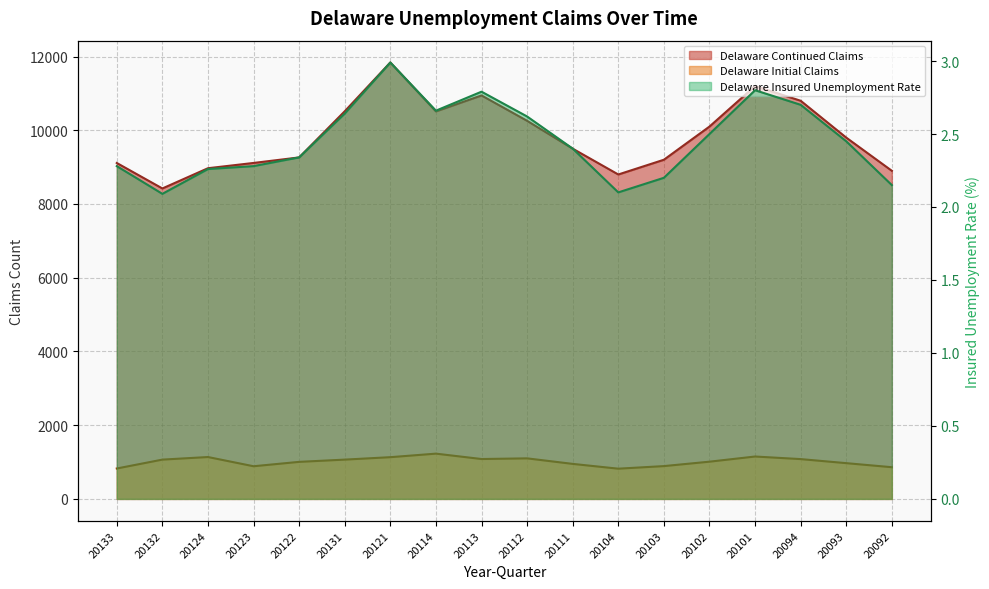

At which category is the sum across all series the highest?

20121